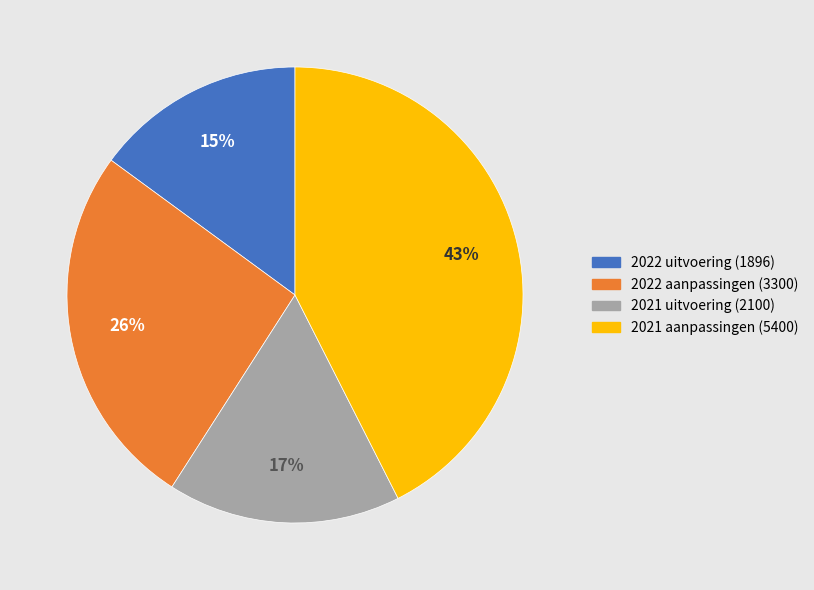

How many slices are in this pie chart?

4